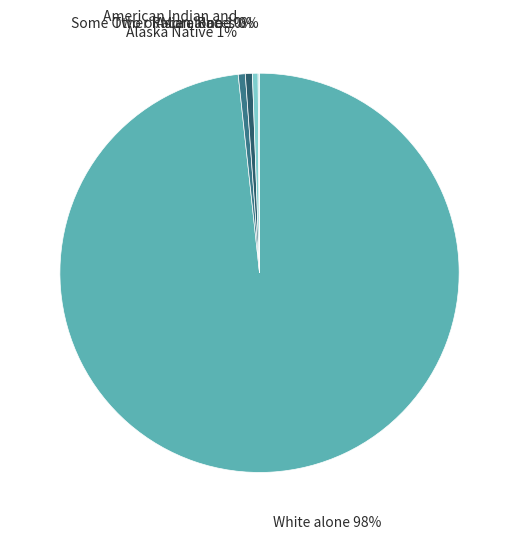

Between White alone and American Indian and Alaska Native, which is larger?

White alone